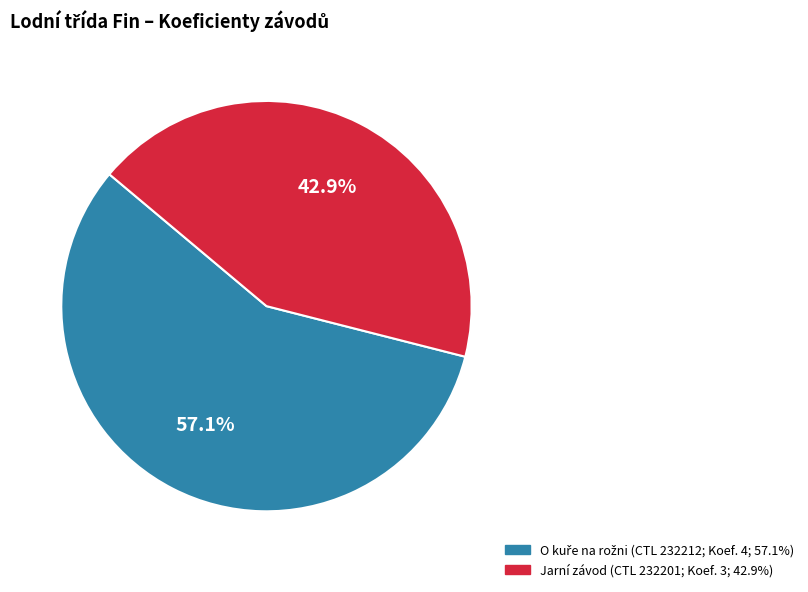

Does any single category account for the majority?

Yes